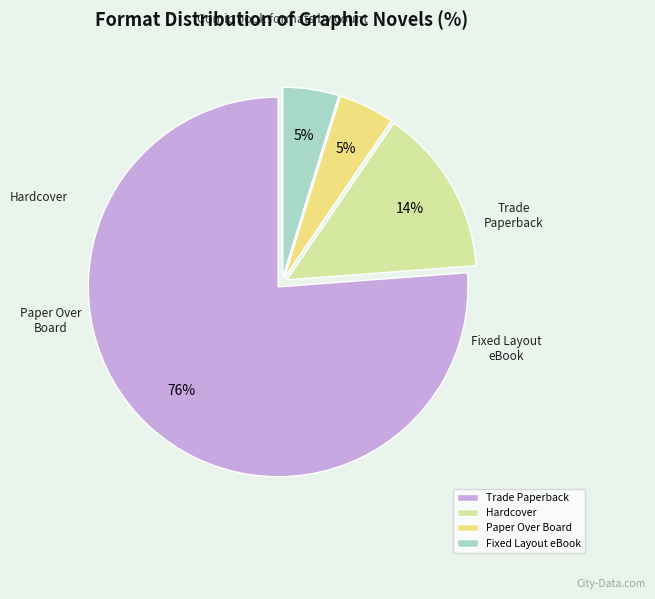

How many segments does this pie chart have?

4